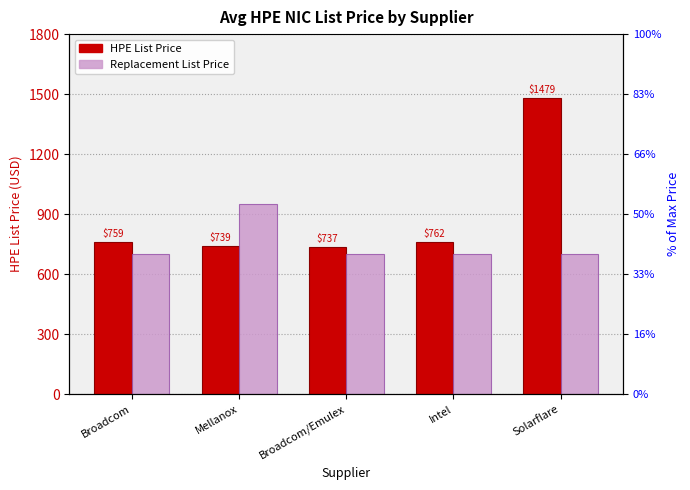

What is the value of the Avg HPE List Price bar at the 1st from the left?

759